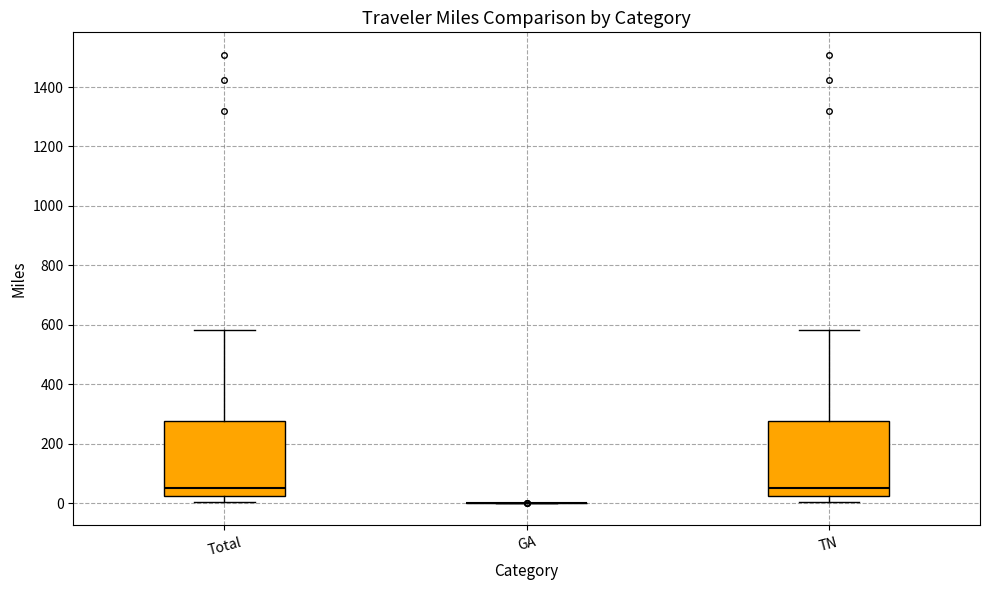

Reading left to right, read every box against the y-axis: the position of its median line, the range the box covers, and the ends of its whiskers. The values are not printed on the chart, so give them approximately, as read against the axis.

Total: median 40, box 20 to 280, whiskers 0 to 580
GA: box collapsed to a line at 0, whiskers 0 to 0
TN: median 40, box 20 to 280, whiskers 0 to 580